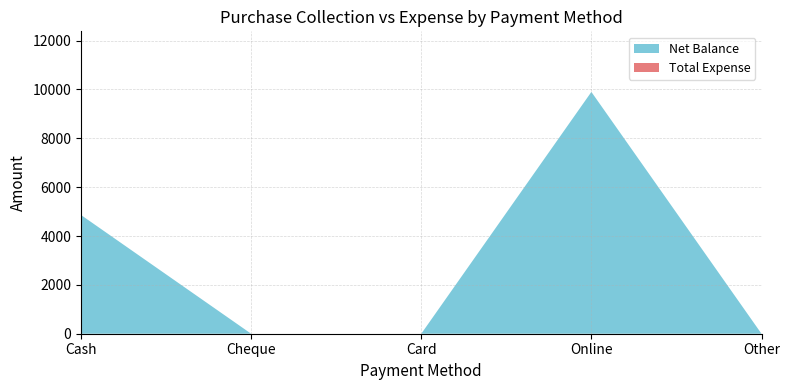

Reading left to right, list all the values displayed in this chart.

Net Balance: 4860	0	0	9900	0
Total Expense: 0	0	0	0	0